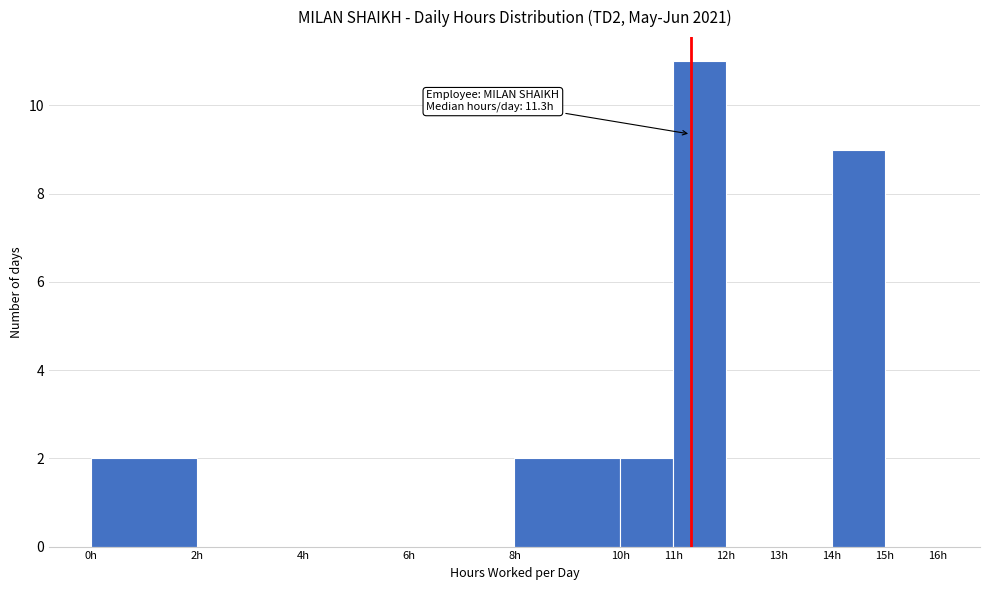

Over which range of the x-axis is the bar tallest?

11 to 12